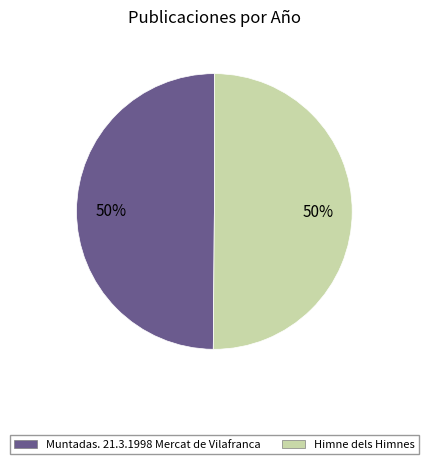

Approximately how many times larger is the value at Muntadas. 21.3.1998 Mercat de Vilafranca compared to Himne dels Himnes?

1.0